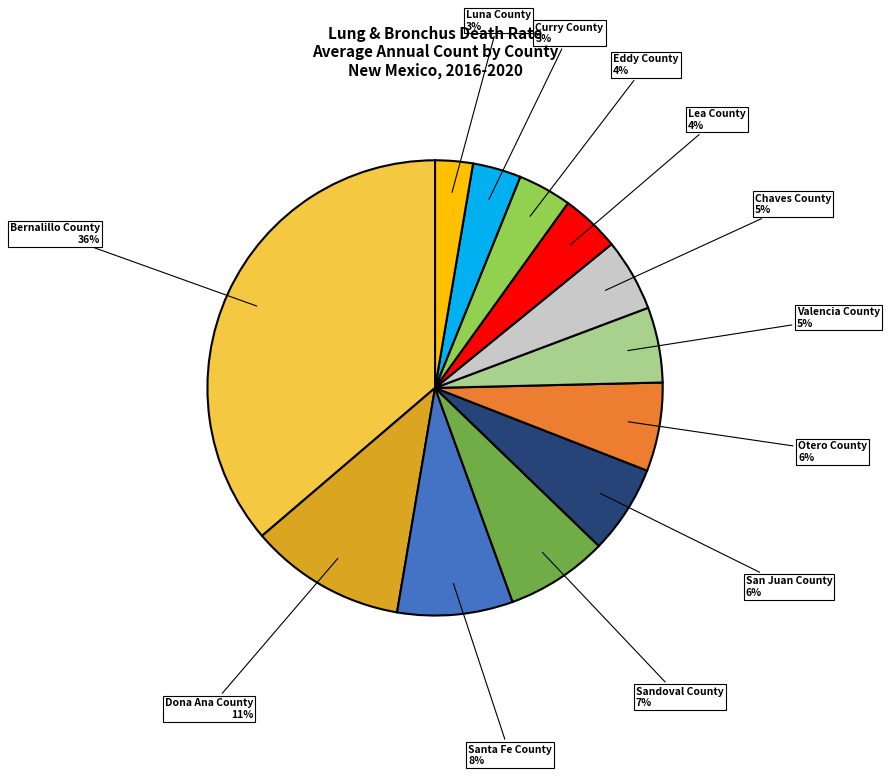

Does any single category account for the majority?

No